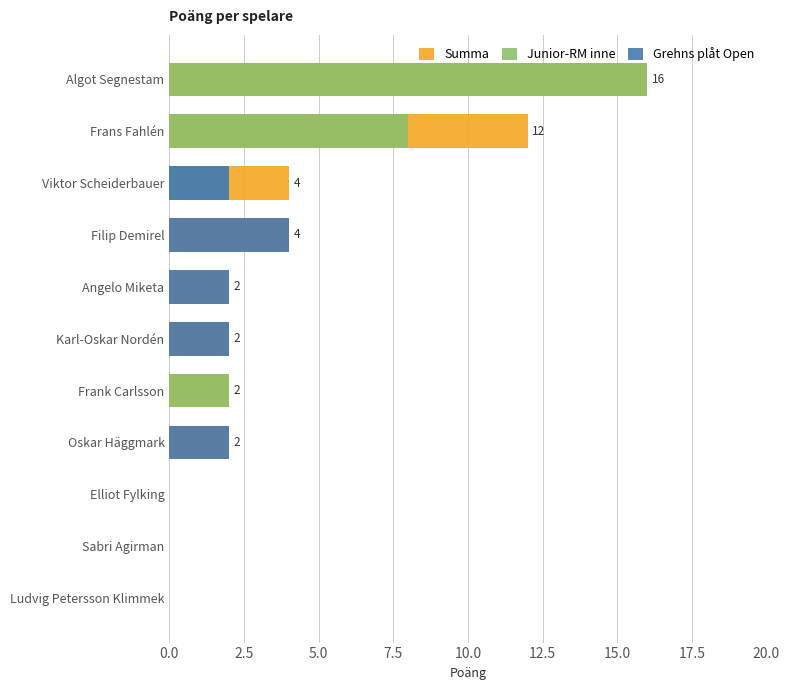

What is the highest value of the Junior-RM inne series?

16